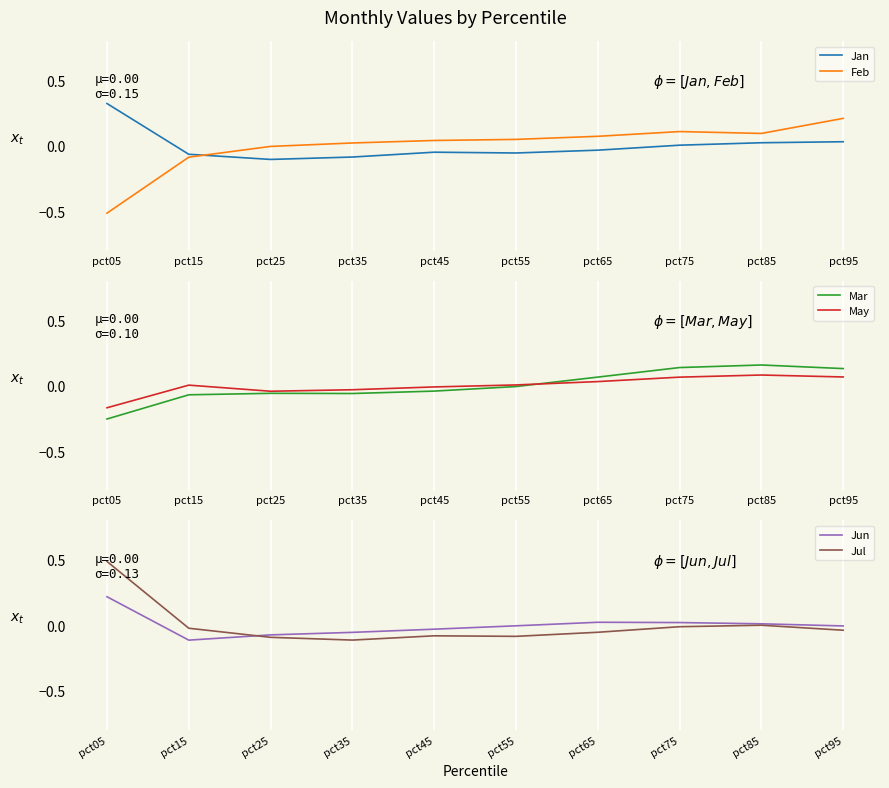

At which label is Jul closest to 0?

pct85